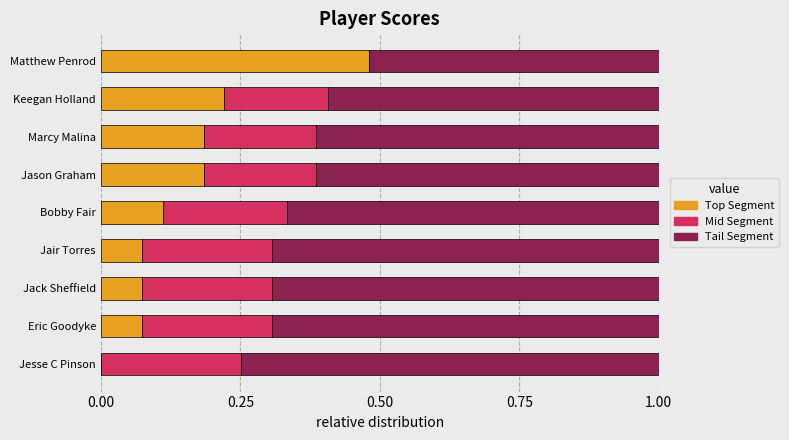

What is the sum of all Top Segment values?

1.4